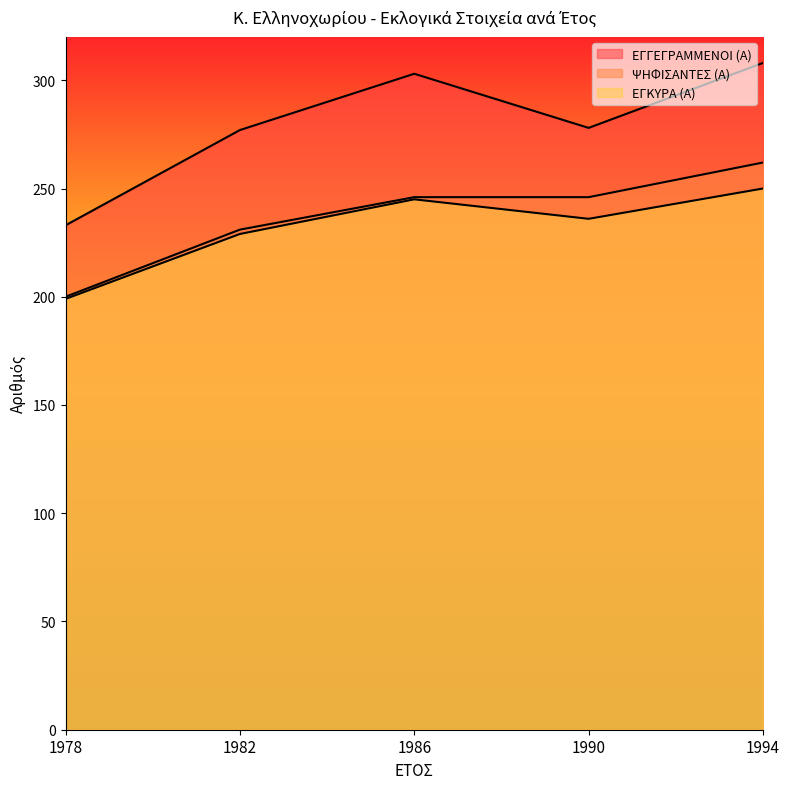

The value of ΨΗΦΙΣΑΝΤΕΣ (Α) at 1990 is 391. True or false?

False